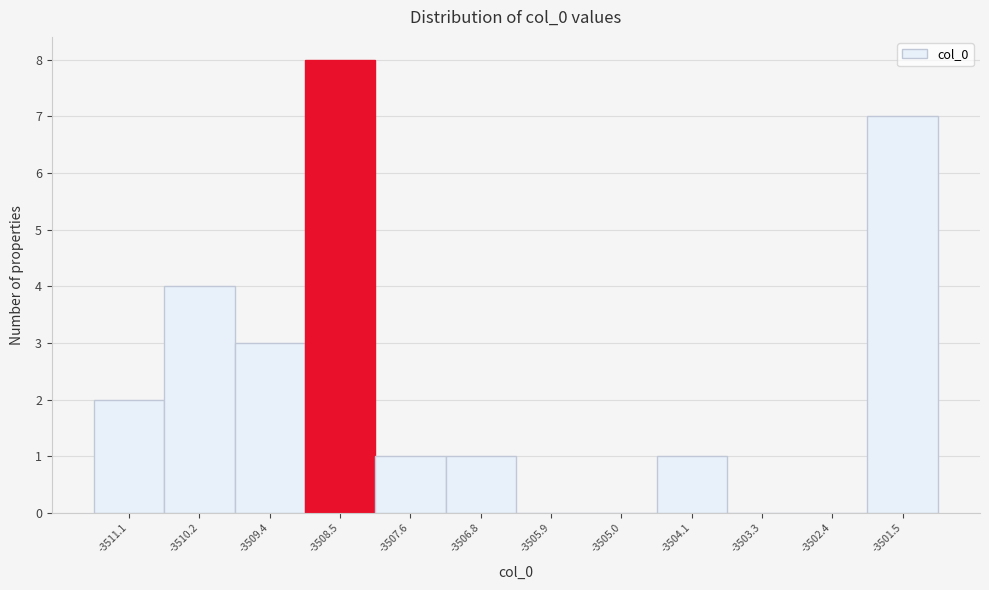

Over which range of the x-axis is the bar tallest?

-3508.9 to -3508.1